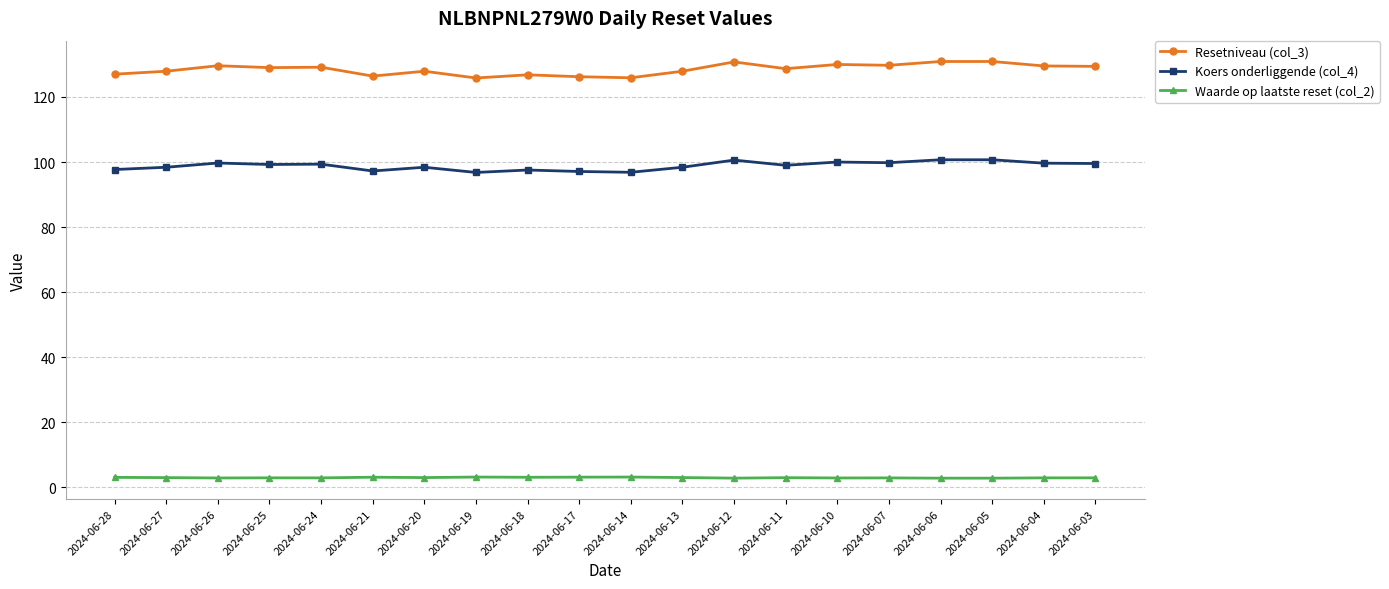

True or false: Koers onderliggende (col_4) and Waarde op laatste reset (col_2) intersect in this chart.

False